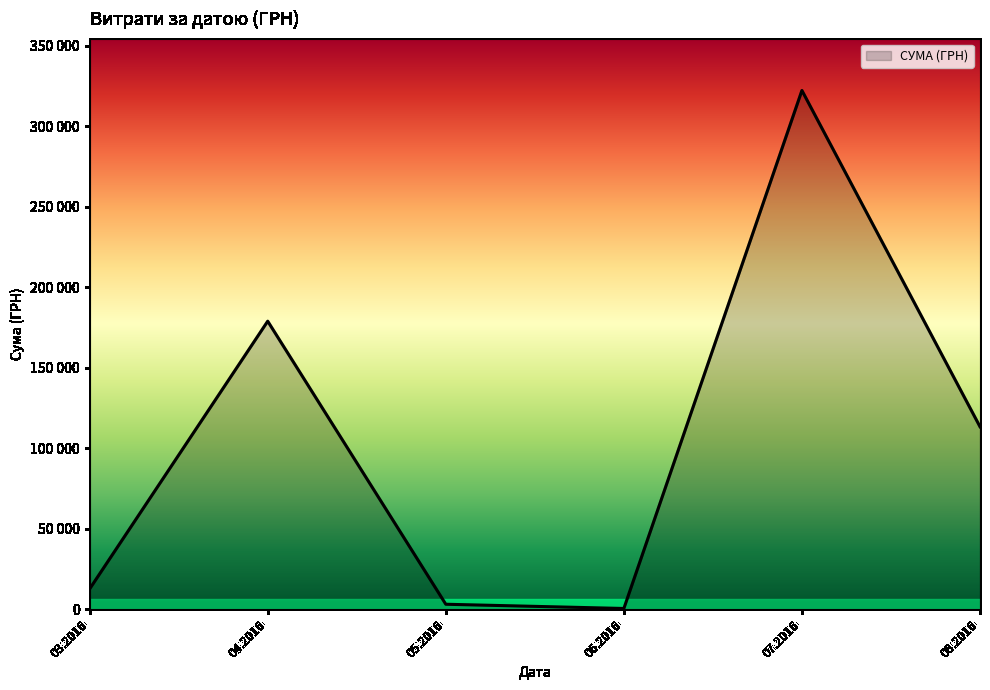

Does the chart display data point markers on the line(s)?

No